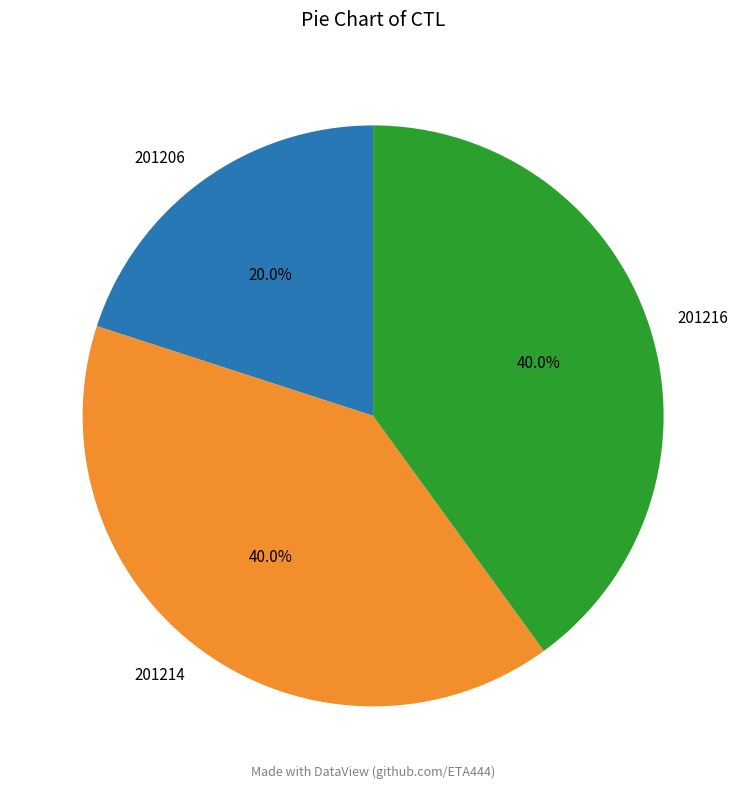

Which category has the smallest portion of the pie?

201206